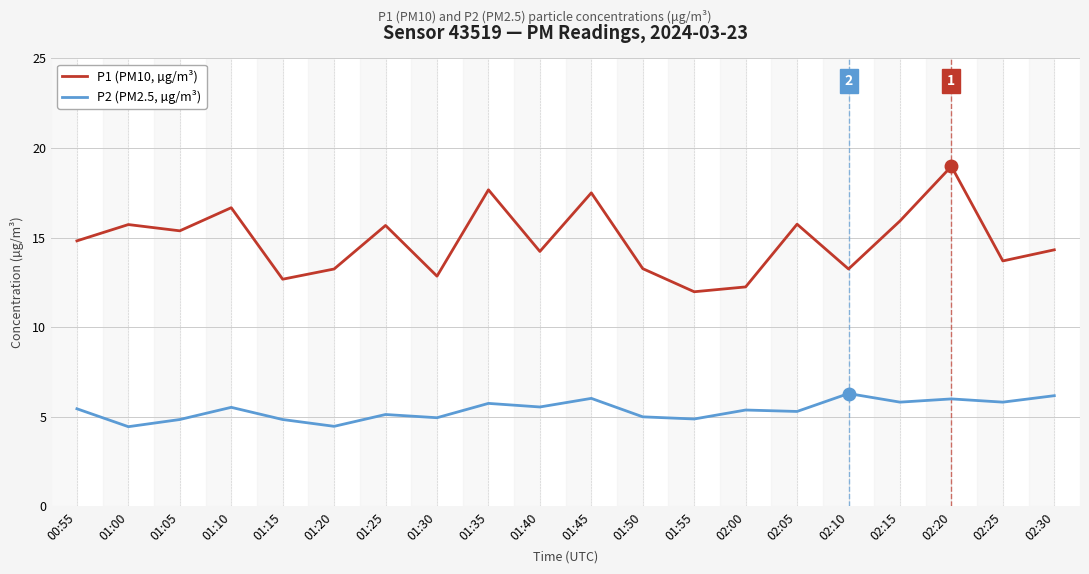

What position from the left is 02:20?

18